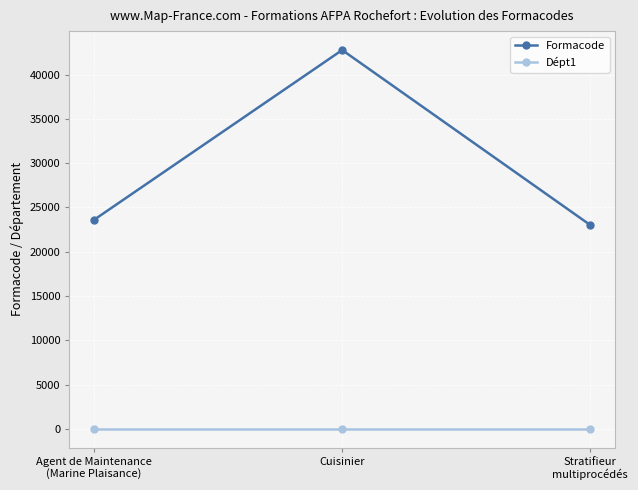

What are all the series names shown in the legend?

Formacode, Dépt1